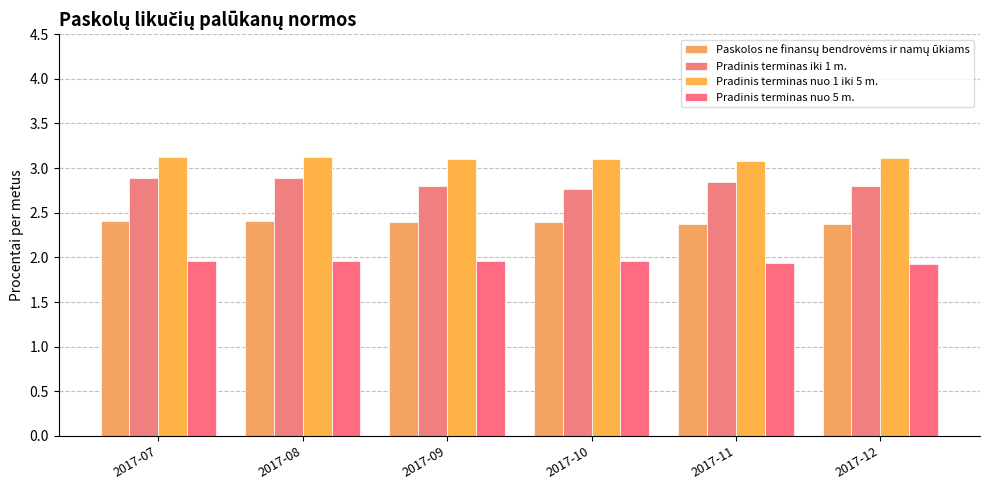

Reading left to right, extract all data points from this chart.

Paskolos ne finansų bendrovėms ir namų ūkiams: 2.4	2.4	2.4	2.4	2.4	2.4
Pradinis terminas iki 1 m.: 2.9	2.9	2.8	2.8	2.8	2.8
Pradinis terminas nuo 1 iki 5 m.: 3.1	3.1	3.1	3.1	3.1	3.1
Pradinis terminas nuo 5 m.: 2.0	2.0	2.0	2.0	1.9	1.9